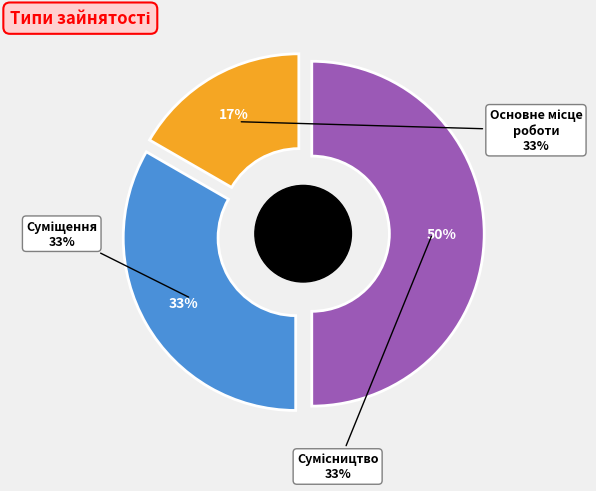

What is the change in value from Основне місце роботи to Суміщення?

+1